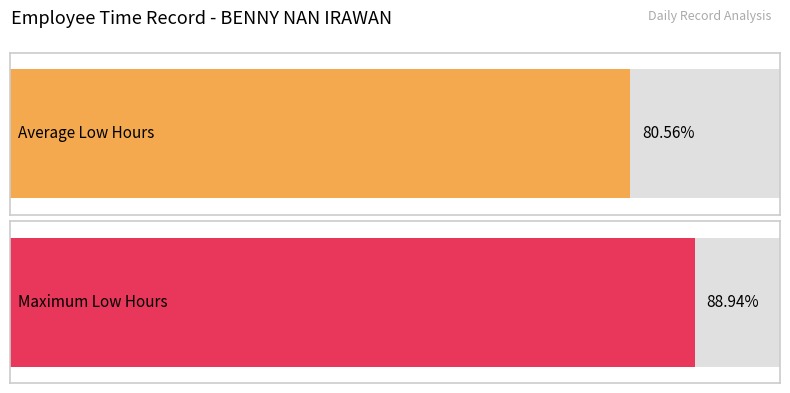

Are the bars grouped side by side (vs. stacked)?

No